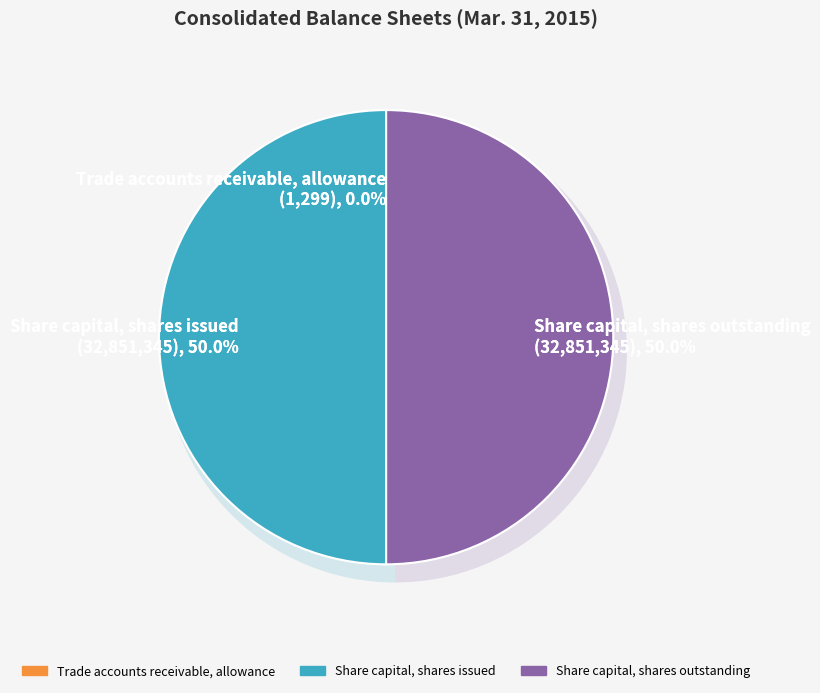

Is the sum of Share capital, shares outstanding and Share capital, shares issued greater than half?

Yes